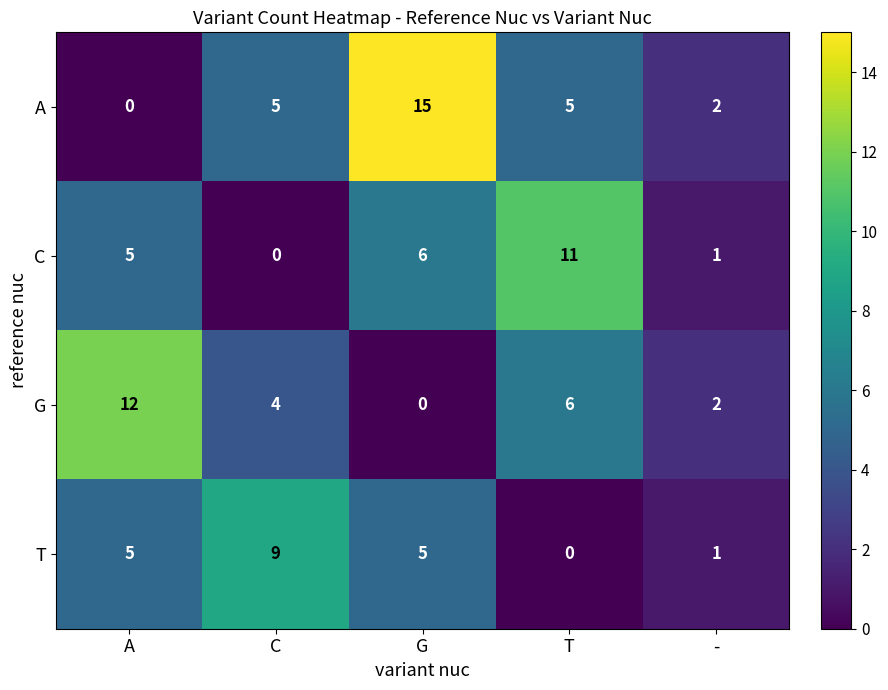

How many distinct data groups are displayed?

4